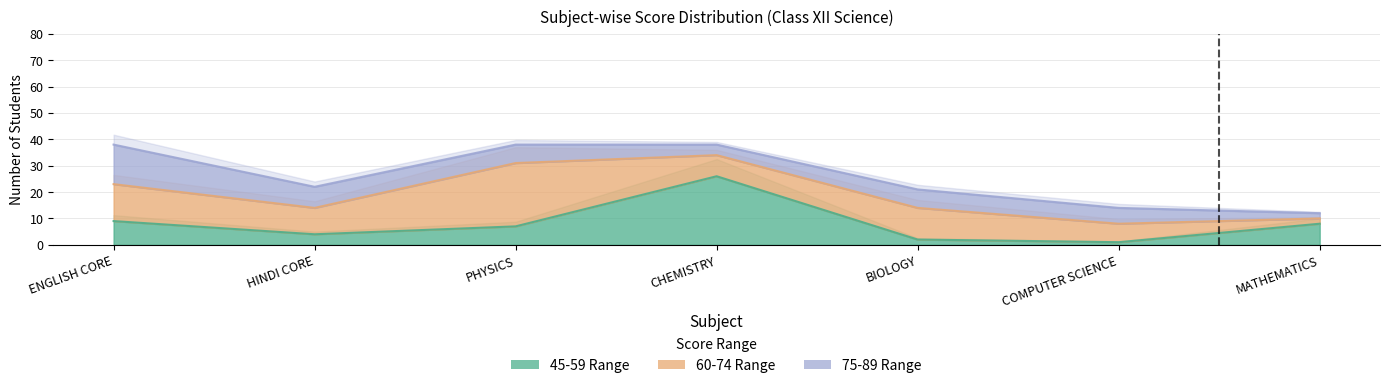

Between ENGLISH CORE and CHEMISTRY, which series saw the biggest shift?

45-59